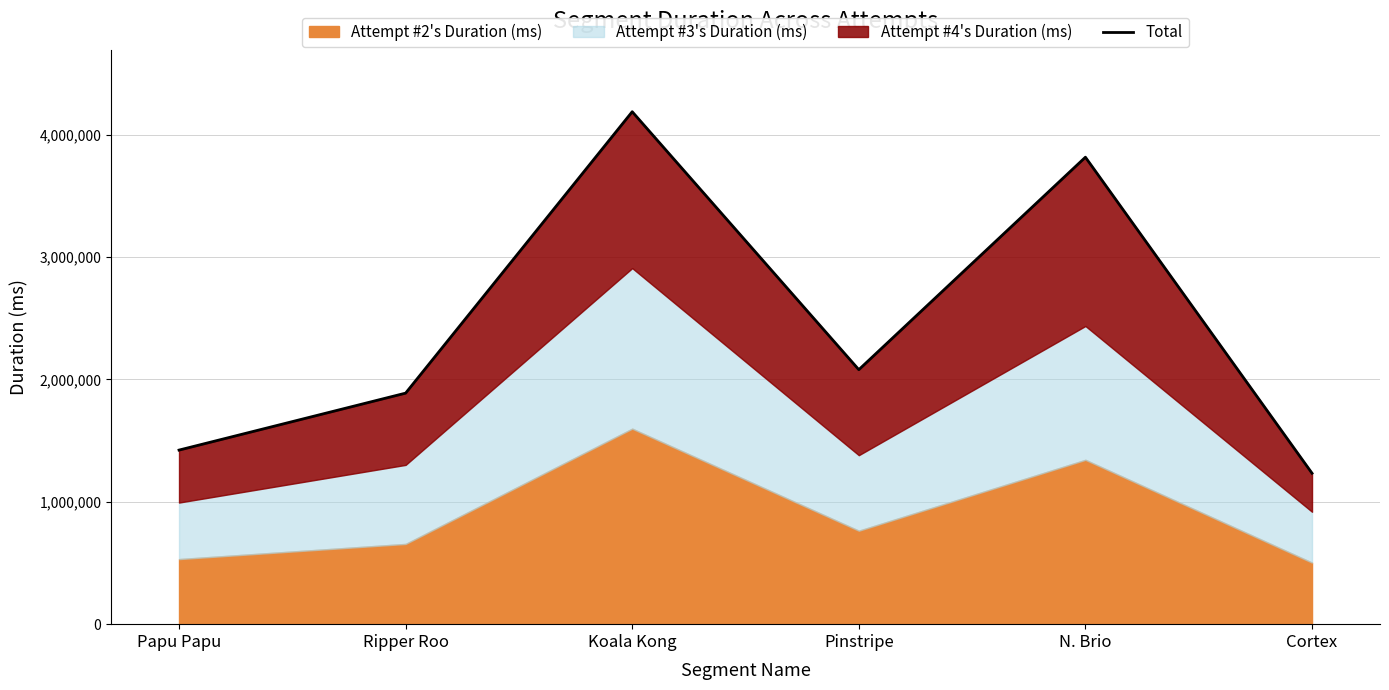

Rank the categories by value from highest to lowest.

Koala Kong, N. Brio, Pinstripe, Ripper Roo, Papu Papu, Cortex